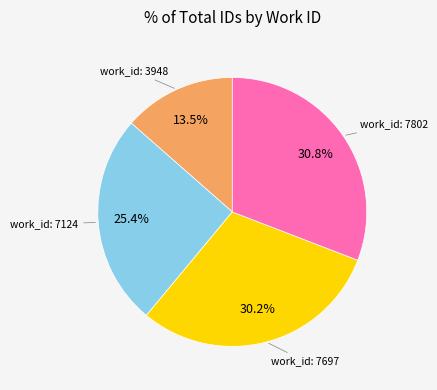

Is there any slice that represents more than half of the pie?

No